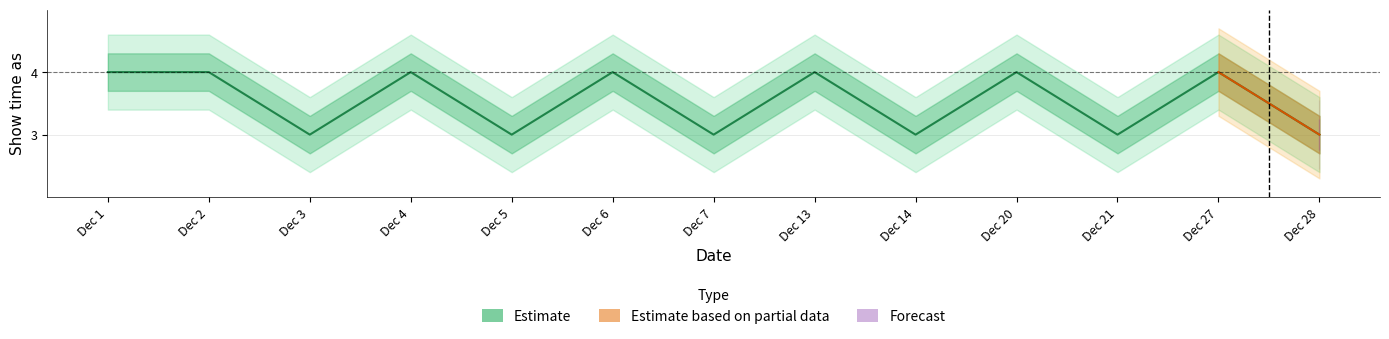

What is the sum of the values at Dec 5 and Dec 27?

7